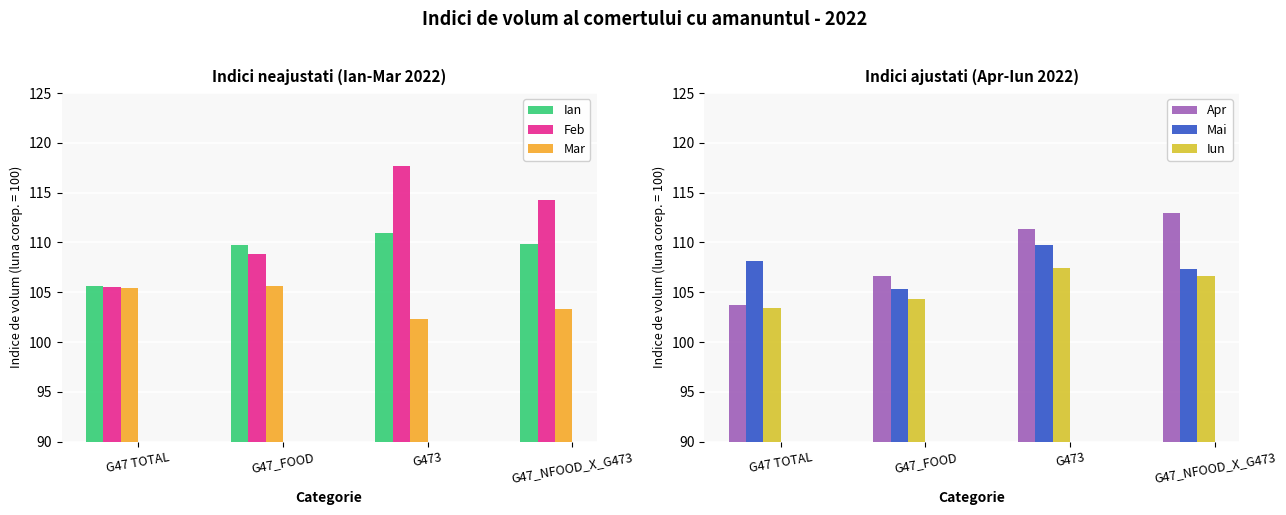

List the labels in order of Feb value, largest first.

G473, G47_NFOOD_X_G473, G47_FOOD, G47 TOTAL